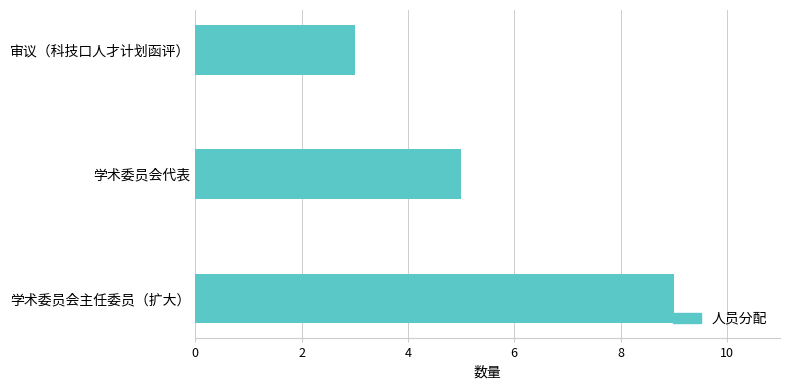

Read the value at 审议（科技口人才计划函评）.

3